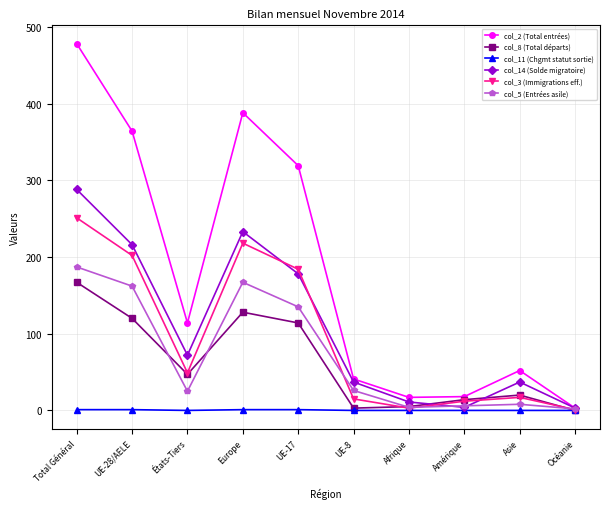

How many lines are shown in the chart?

6